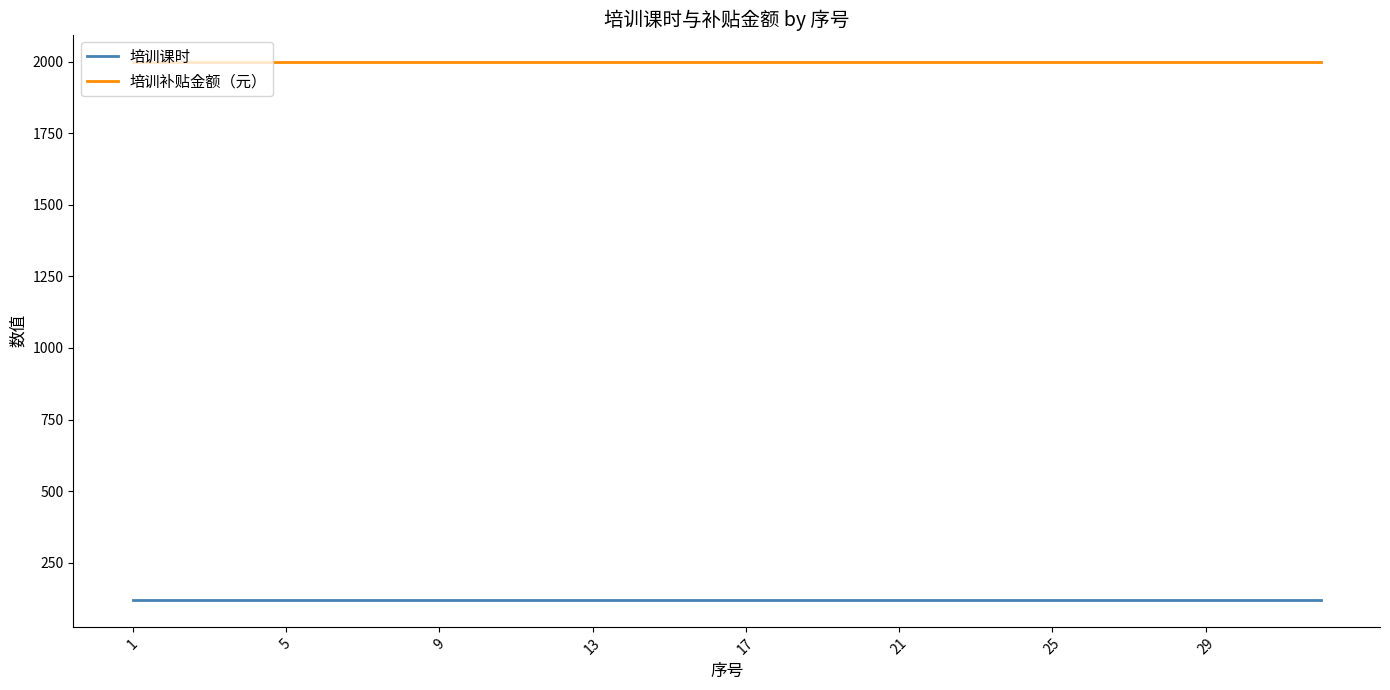

List the series in order of their peak value, highest first.

培训补贴金额（元）, 培训课时